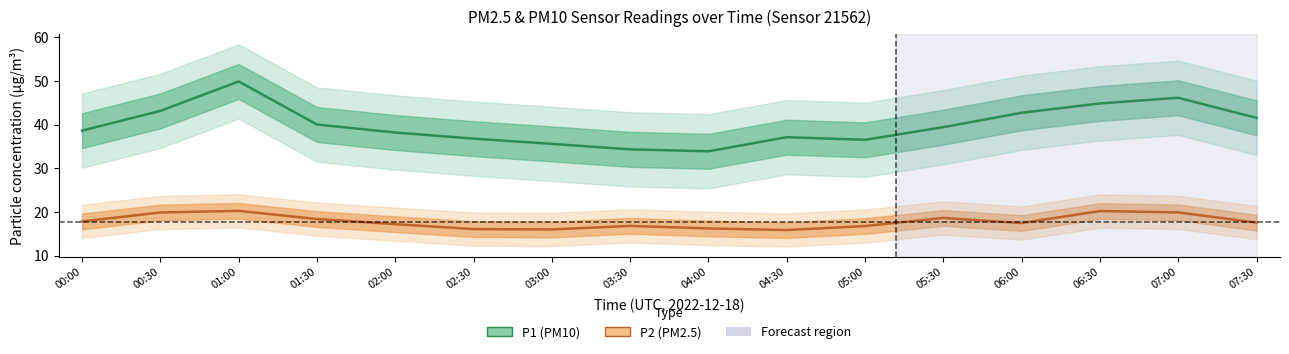

At which category does P2 (PM2.5) reach its first local peak?

01:00